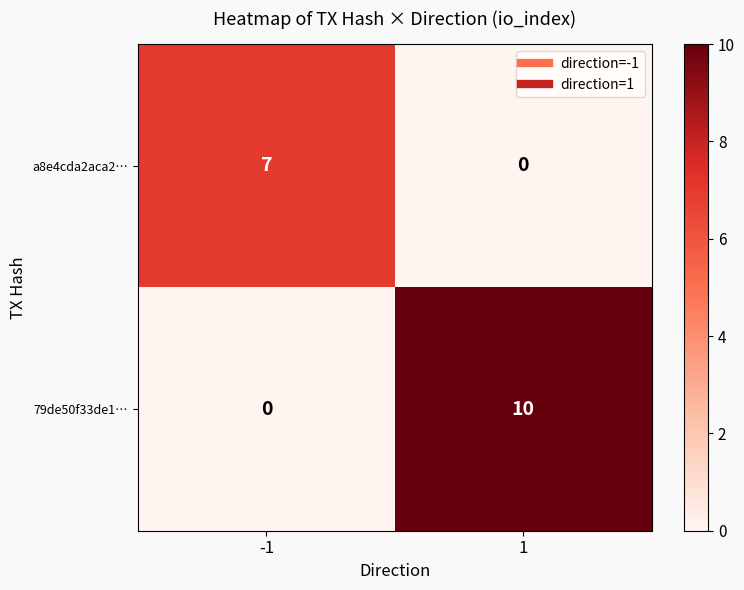

What is the spread (max minus min) of values at -1?

7